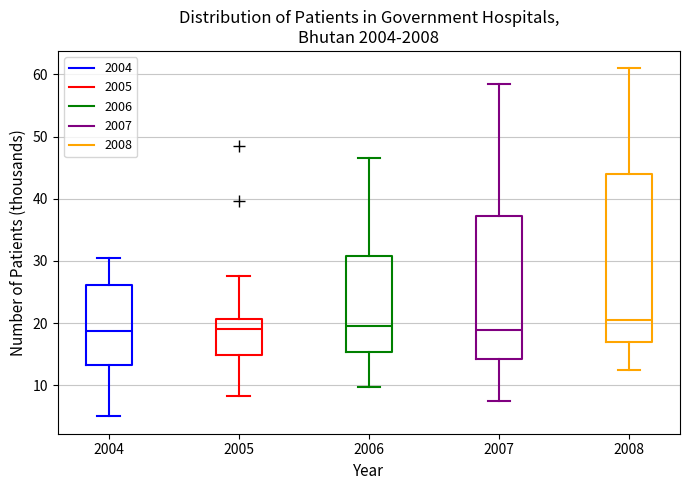

Which box is the tallest, from its lower edge to its upper edge?

2008